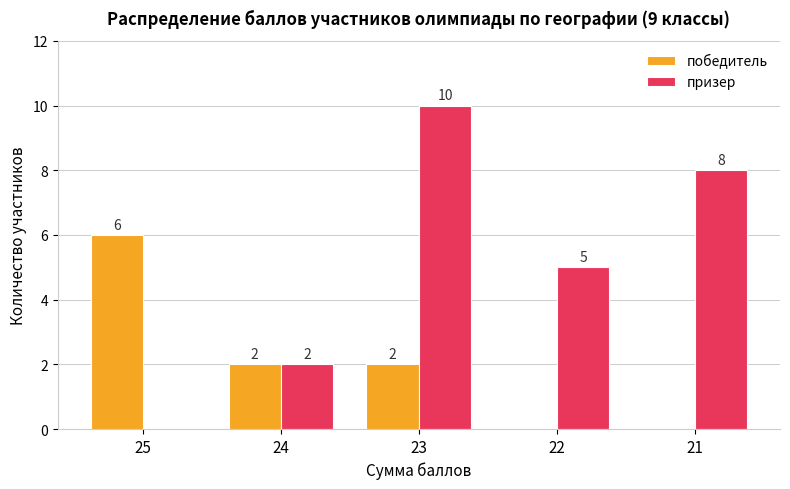

True or false: победитель has a value of 0 at 22.

True